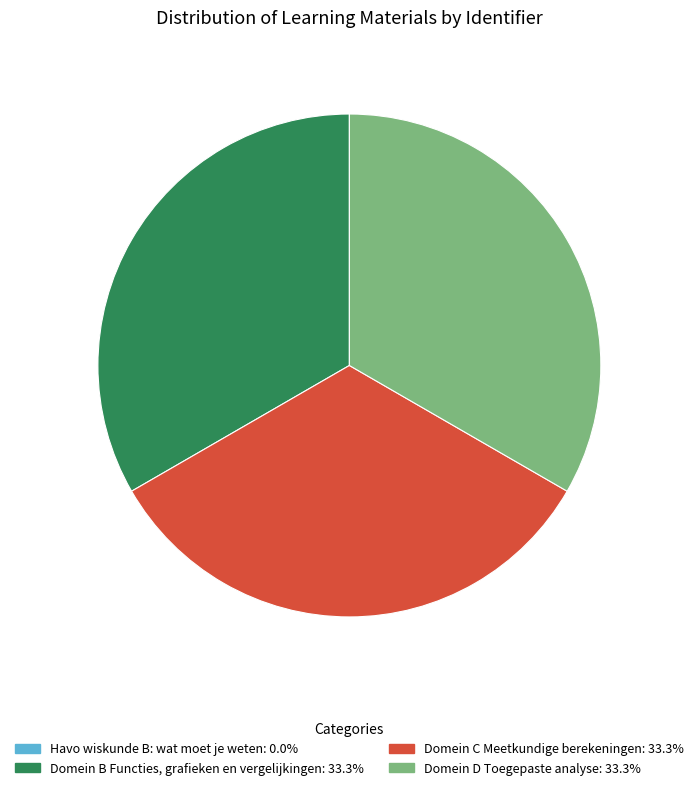

Do Domein D Toegepaste analyse and Domein B Functies, grafieken en vergelijkingen together represent more than half of the pie?

Yes